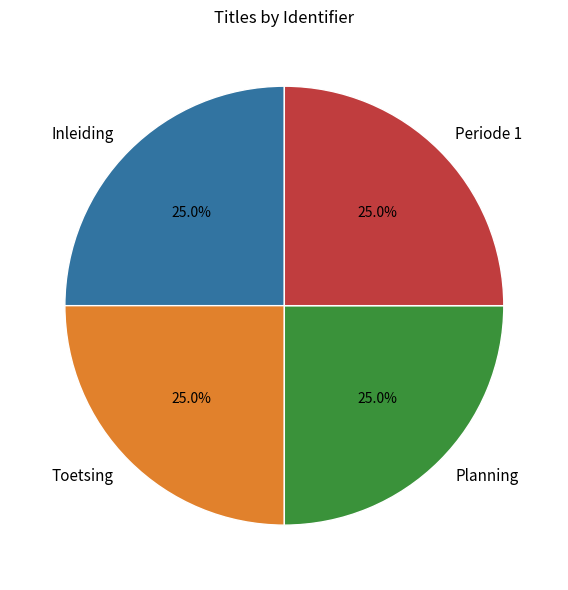

What percentage is the Inleiding slice, to the nearest percent?

25%